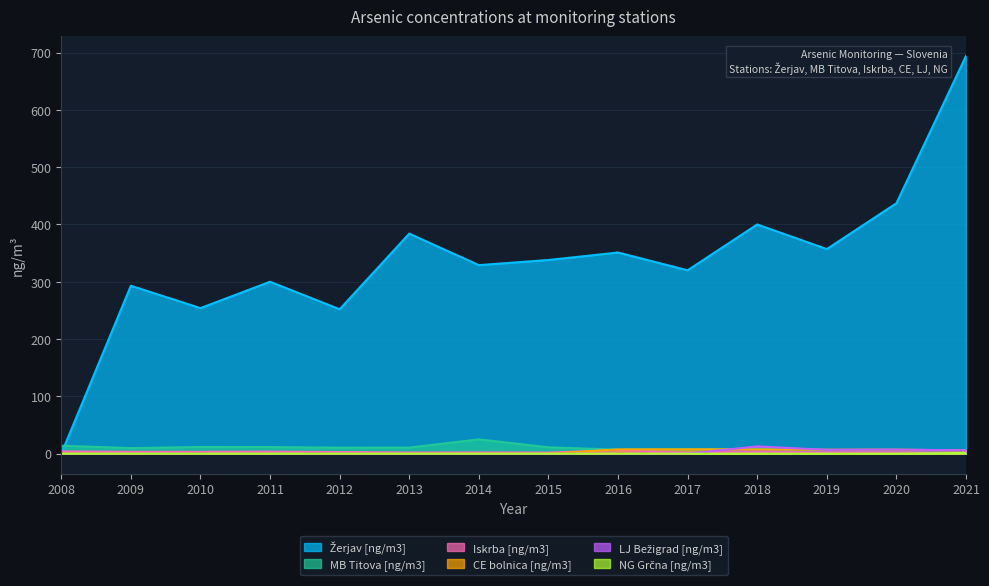

Reading right to left, transcribe all the data shown in this chart.

Žerjav [ng/m3]: 2021=694.0	2020=437.0	2019=357.0	2018=400.0	2017=320.0	2016=351.0	2015=338.0	2014=329.0	2013=384.0	2012=252.0	2011=300.0	2010=254.0	2009=293.0	2008=0.0
MB Titova [ng/m3]: 2021=5.7	2020=6.4	2019=6.4	2018=8.4	2017=7.5	2016=7.0	2015=11.1	2014=25.0	2013=10.6	2012=10.5	2011=11.5	2010=11.7	2009=9.7	2008=13.9
Iskrba [ng/m3]: 2021=1.2	2020=1.6	2019=1.5	2018=2.1	2017=1.8	2016=6.1	2015=2.0	2014=2.3	2013=2.1	2012=2.9	2011=3.6	2010=3.3	2009=3.3	2008=3.9
CE bolnica [ng/m3]: 2021=5.7	2020=7.0	2019=6.9	2018=7.4	2017=7.6	2016=7.5	2015=0.0	2014=0.0	2013=0.0	2012=0.0	2011=0.0	2010=0.0	2009=0.0	2008=0.0
LJ Bežigrad [ng/m3]: 2021=5.9	2020=7.1	2019=6.7	2018=12.7	2017=0.0	2016=0.0	2015=0.0	2014=0.0	2013=0.0	2012=0.0	2011=0.0	2010=0.0	2009=0.0	2008=0.0
NG Grčna [ng/m3]: 2021=1.2	2020=0.0	2019=0.0	2018=0.0	2017=0.0	2016=0.0	2015=0.0	2014=0.0	2013=0.0	2012=0.0	2011=0.0	2010=0.0	2009=0.0	2008=0.0